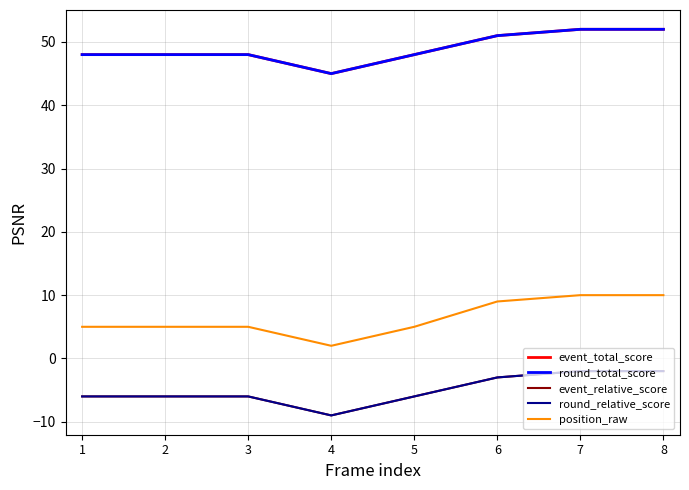

Is this an area chart (filled region under the line)?

No